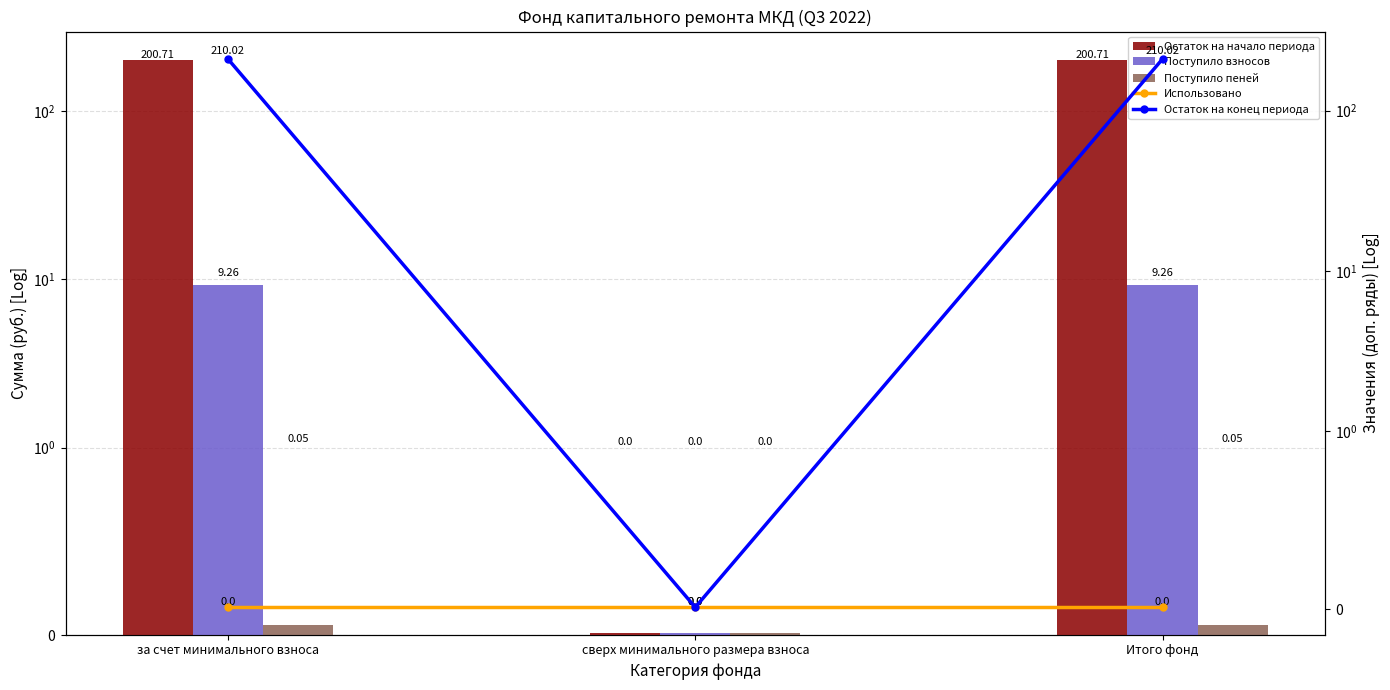

What is the maximum value for Поступило пеней?

0.1